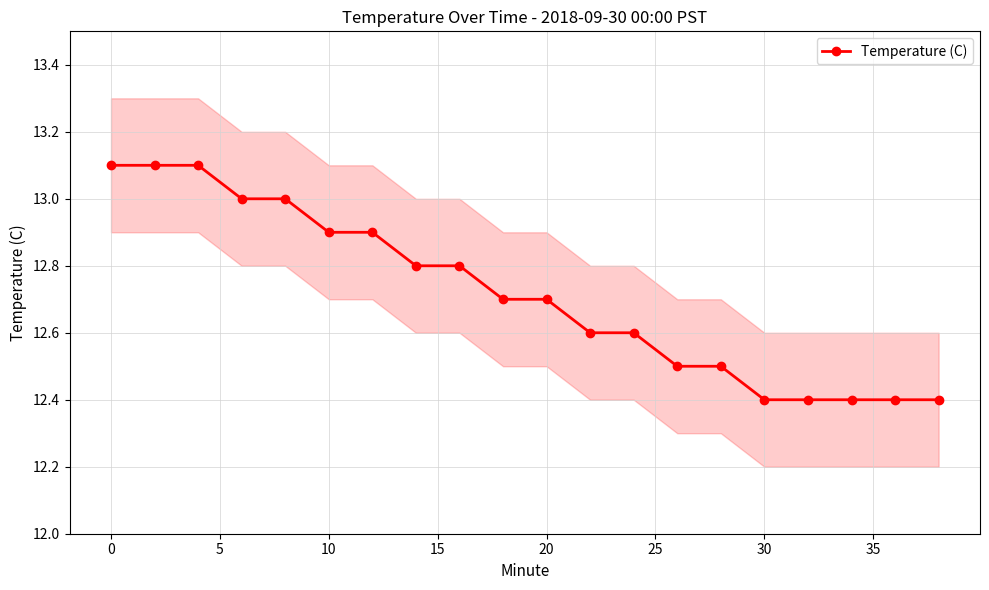

True or false: Temperature (C) has a value of 6.3 at 20.

False